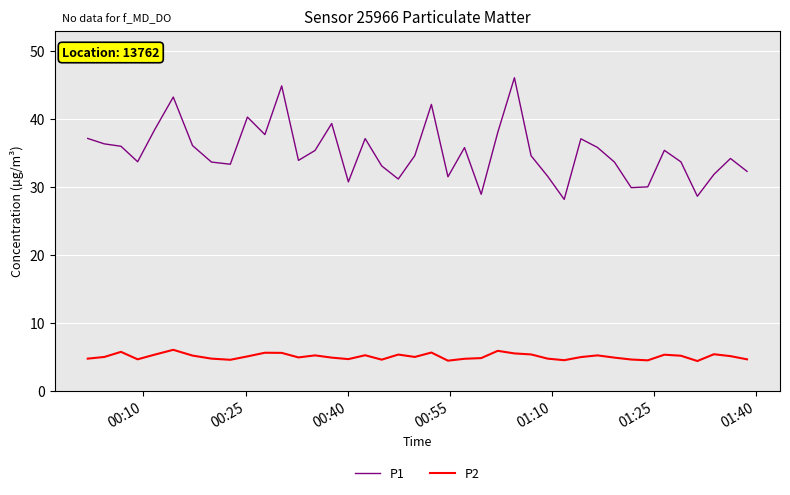

What are all the series names shown in the legend?

P1, P2